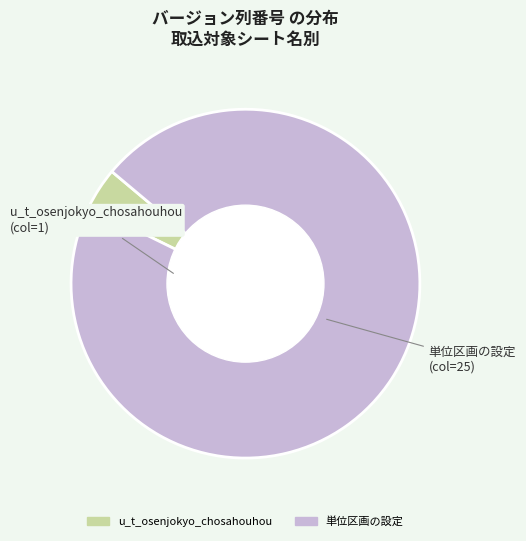

Rank the categories by value from lowest to highest.

u_t_osenjokyo_chosahouhou, 単位区画の設定